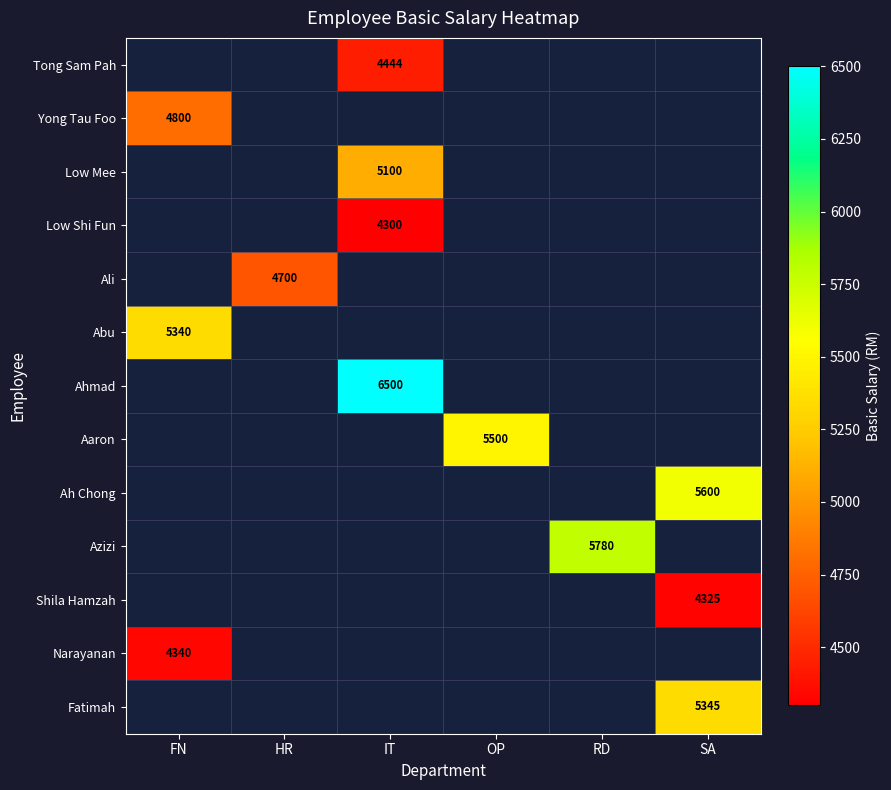

What is the maximum value shown in the chart?

6500.0